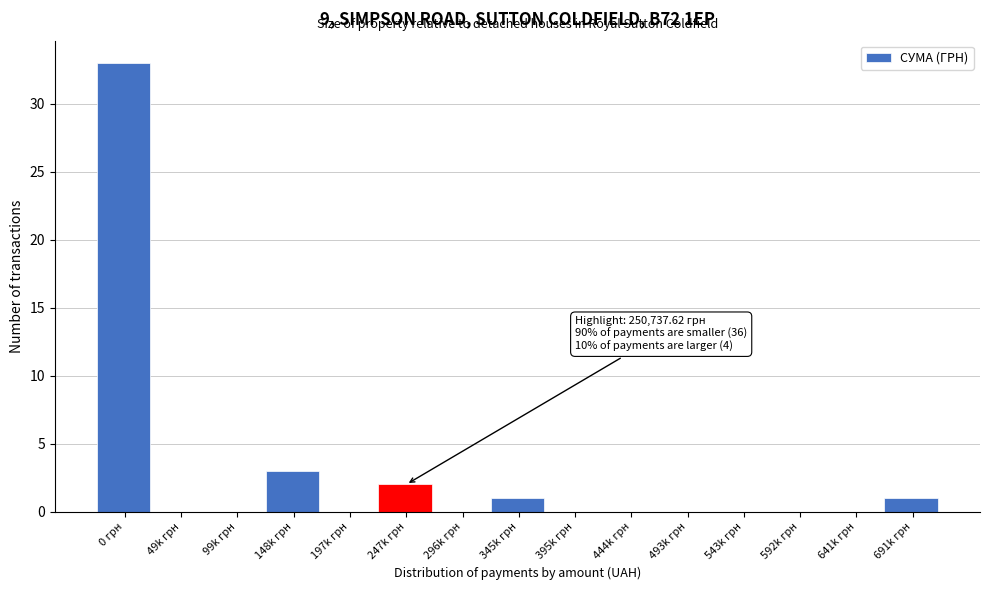

Reading left to right, what are all the values shown in this chart?

0 грн=33	49k грн=0	99k грн=0	148k грн=3	197k грн=0	247k грн=2	296k грн=0	345k грн=1	395k грн=0	444k грн=0	493k грн=0	543k грн=0	592k грн=0	641k грн=0	691k грн=1